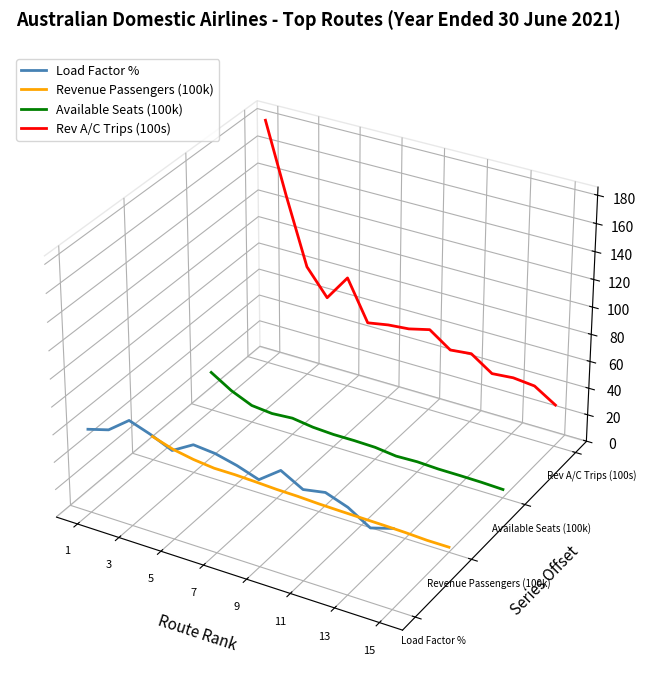

The value of Load Factor % at 11 is -0.0. True or false?

False